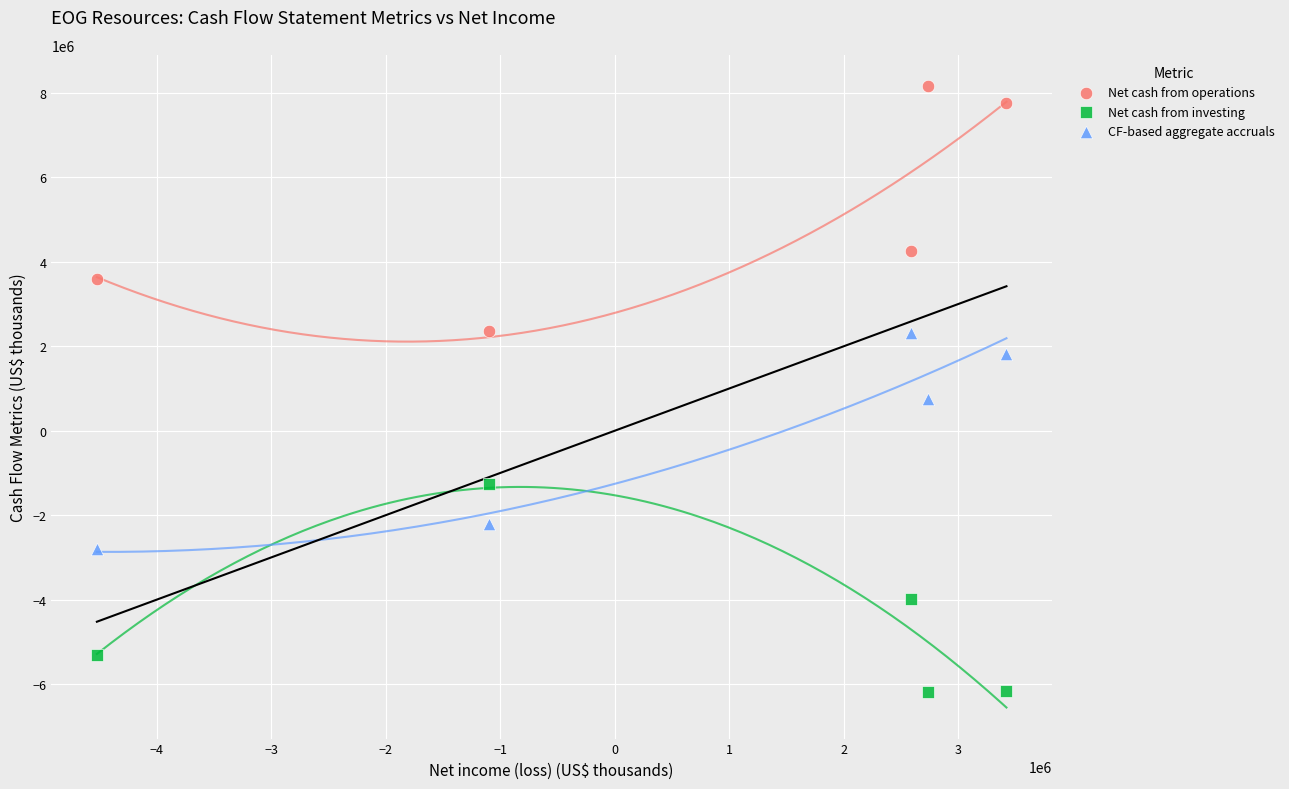

What are all the series names shown in the legend?

Net cash from operations, Net cash from investing, CF-based aggregate accruals